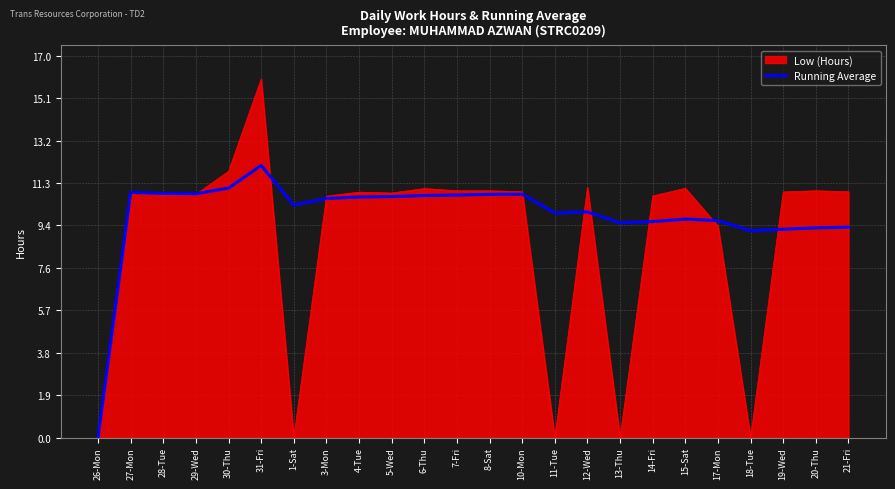

At which label is Low (Hours) closest to 7?

17-Mon